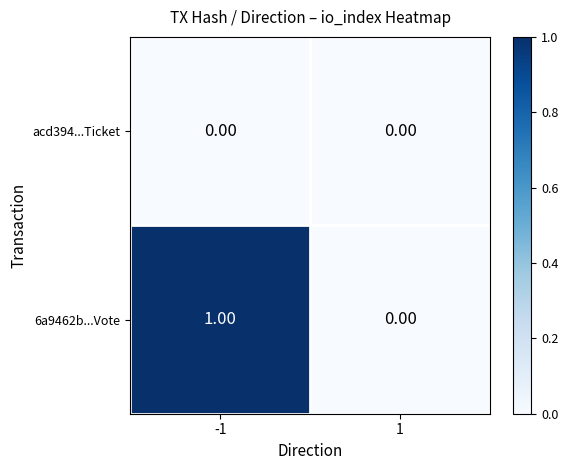

Rank the series by their average value, from lowest to highest.

acd394...Ticket, 6a9462b...Vote